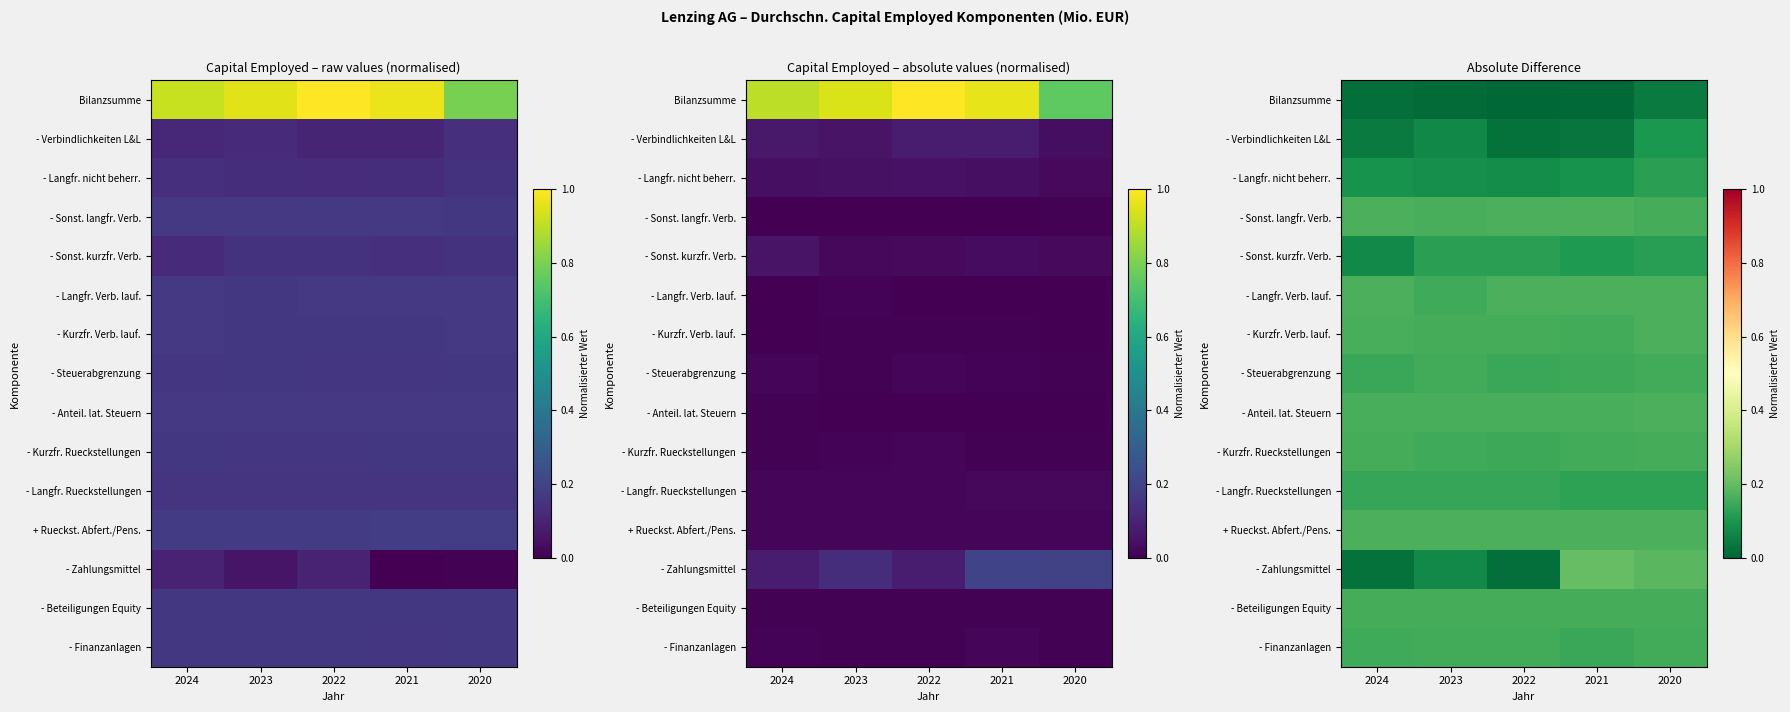

What is the approximate value of - Finanzanlagen at 2020?

0.2